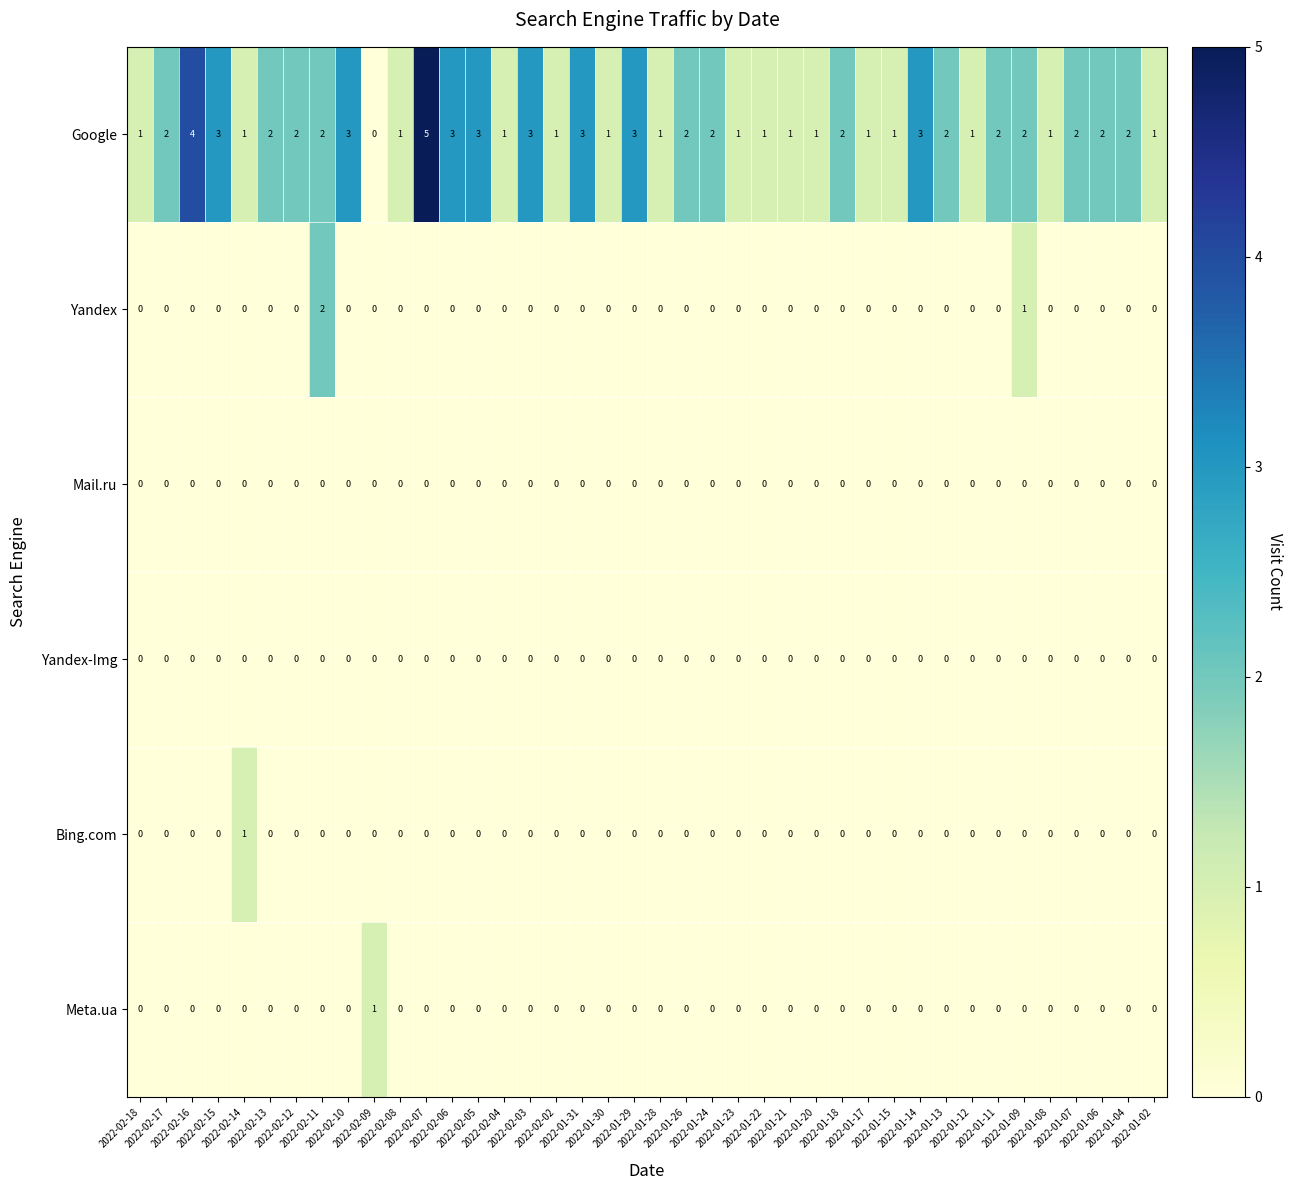

Count the Meta.ua values in the range 0 to 1.

40